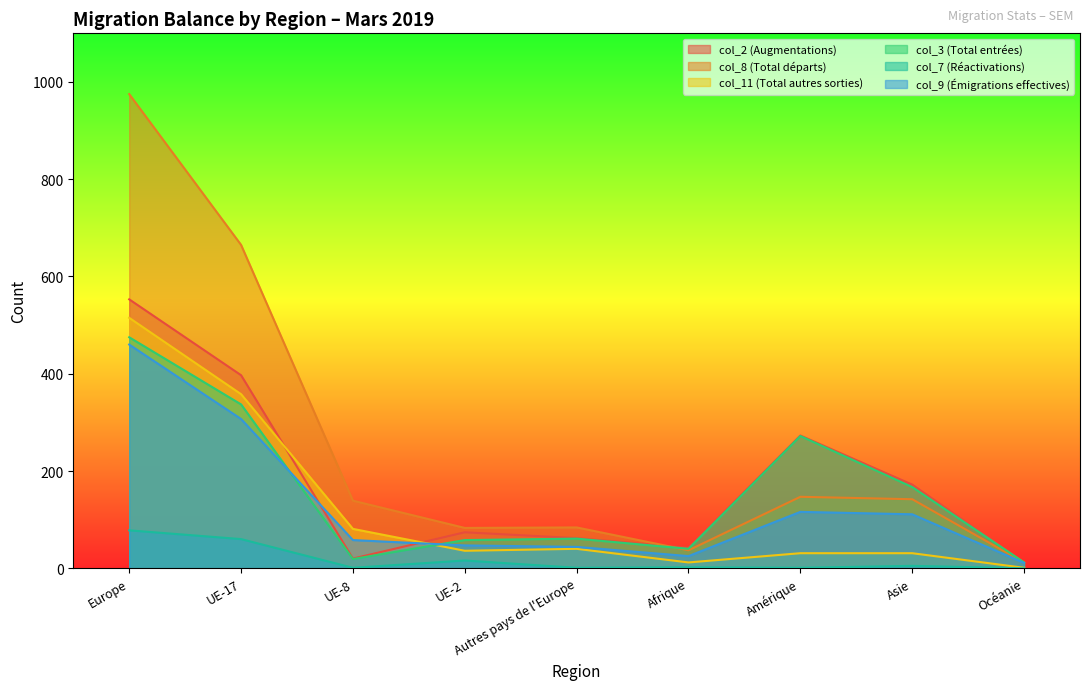

At which label does col_9 (Émigrations effectives) reach its minimum?

Océanie